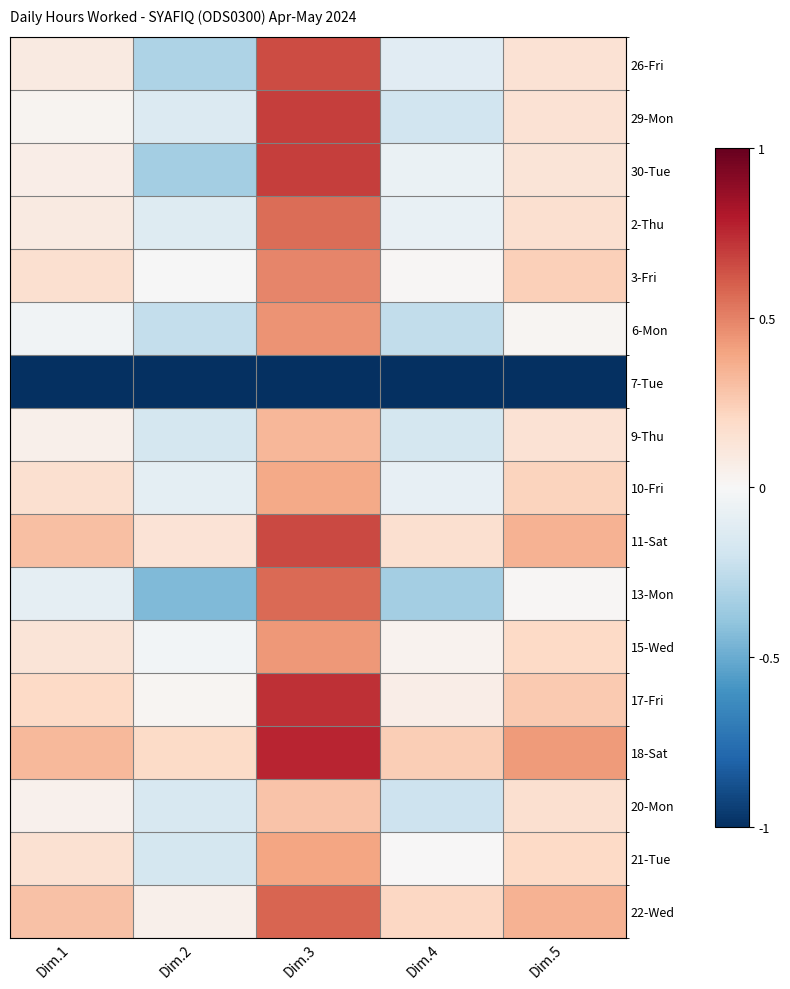

How many series are shown in this chart?

17